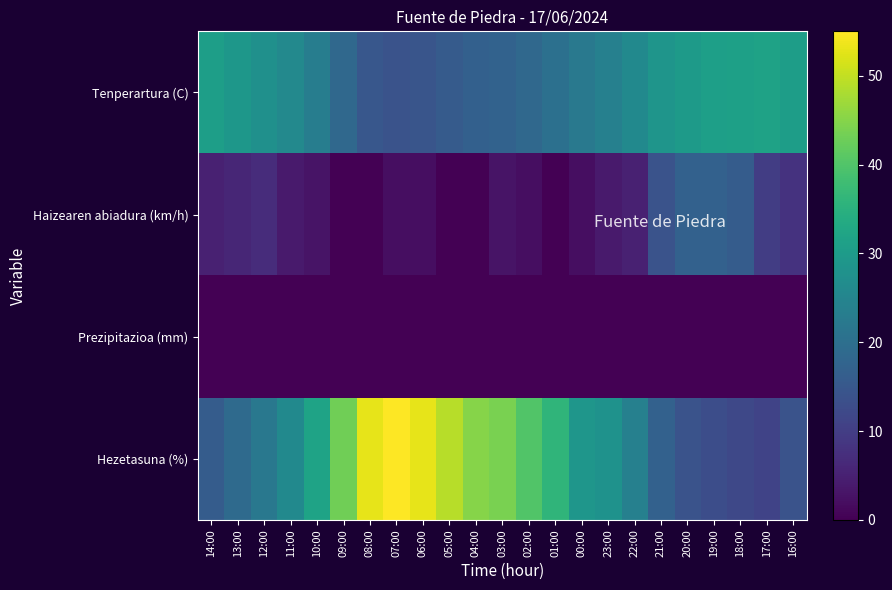

Between 07:00 and 00:00, which is larger?

00:00